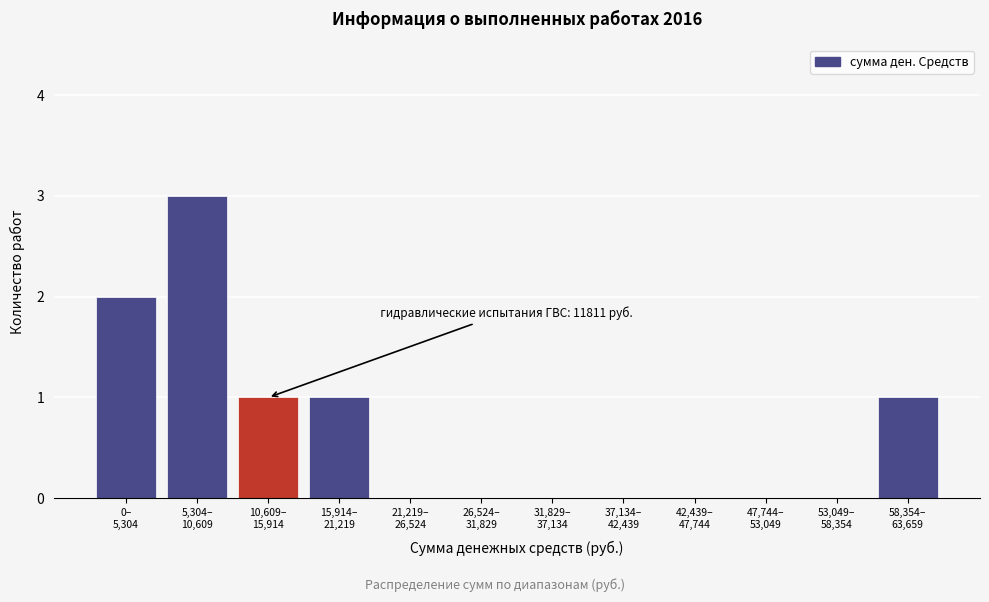

What is the greatest value displayed?

3